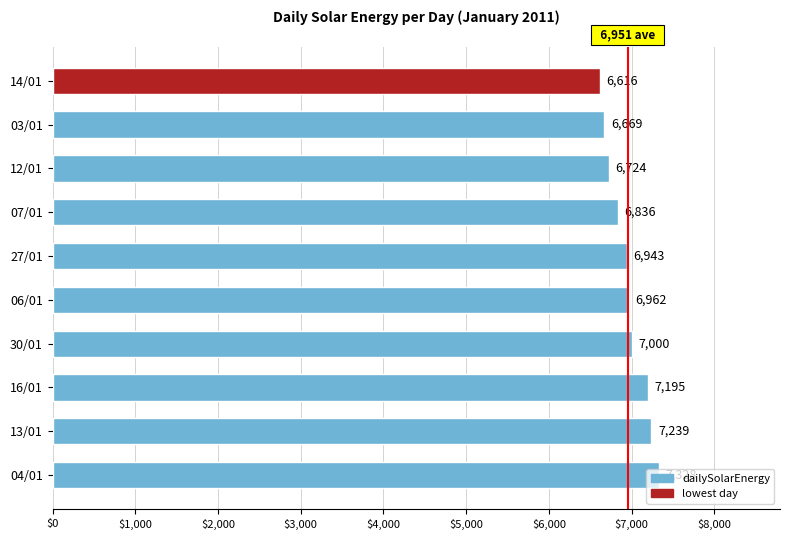

True or false: the data shows 3613 at 07/01.

False